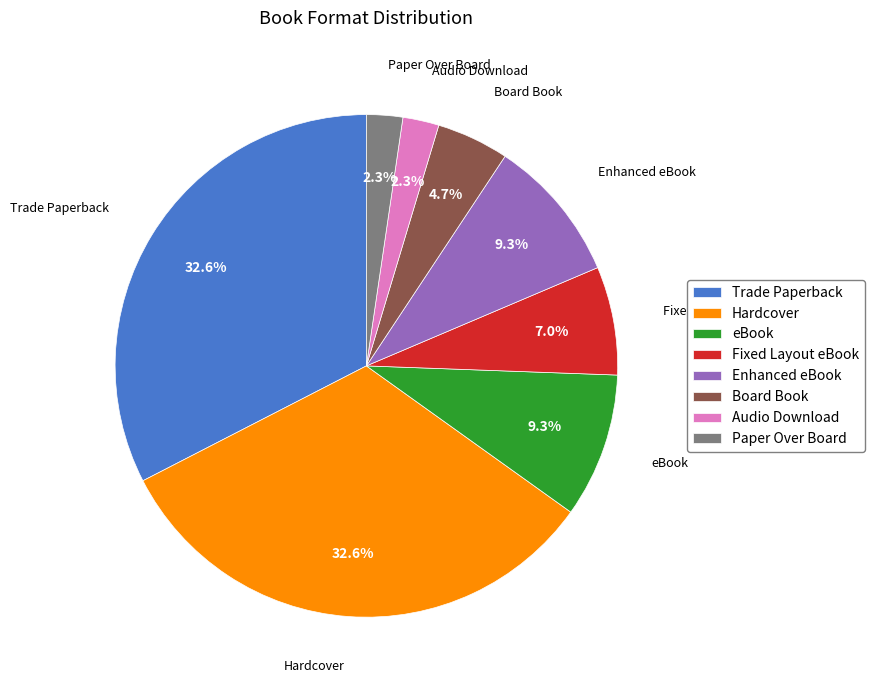

Is the sum of Enhanced eBook and Trade Paperback greater than half?

No